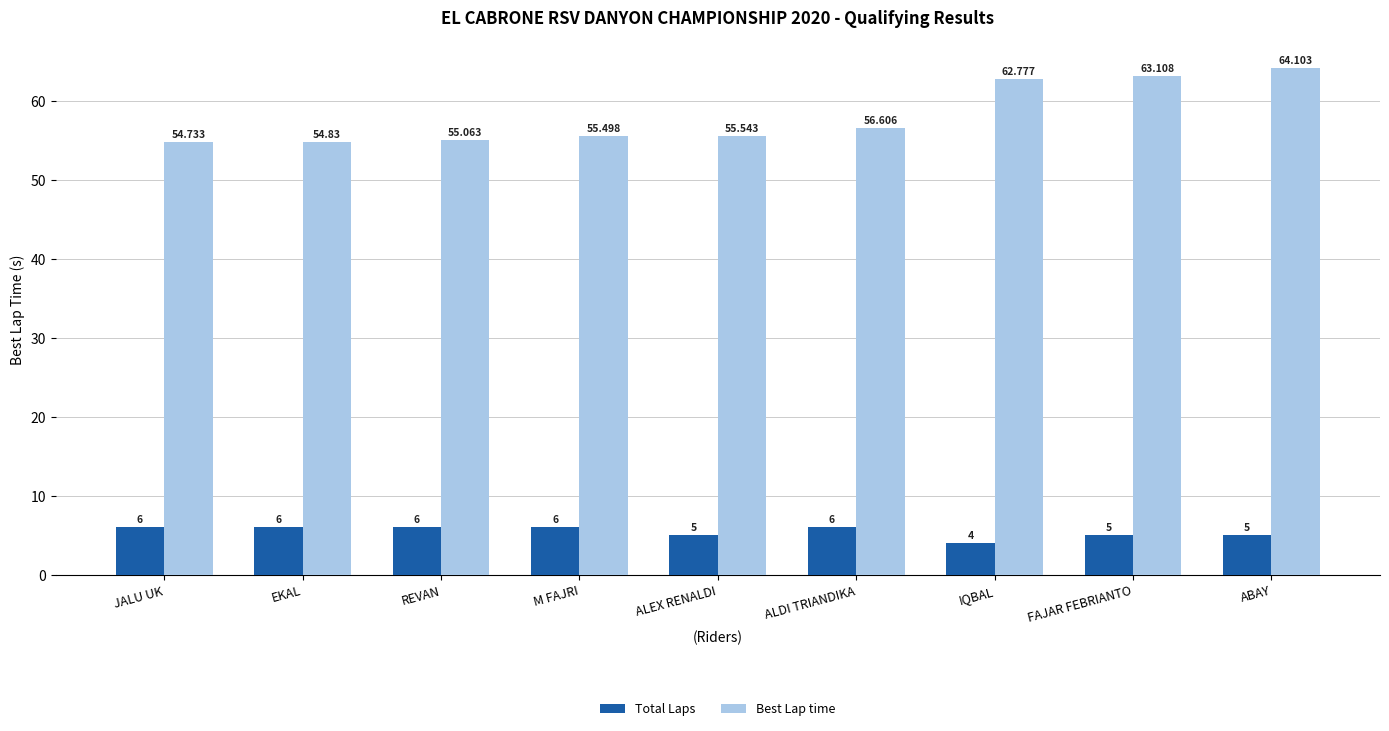

What is the sum of the Best Lap time values at ABAY and FAJAR FEBRIANTO?

127.2